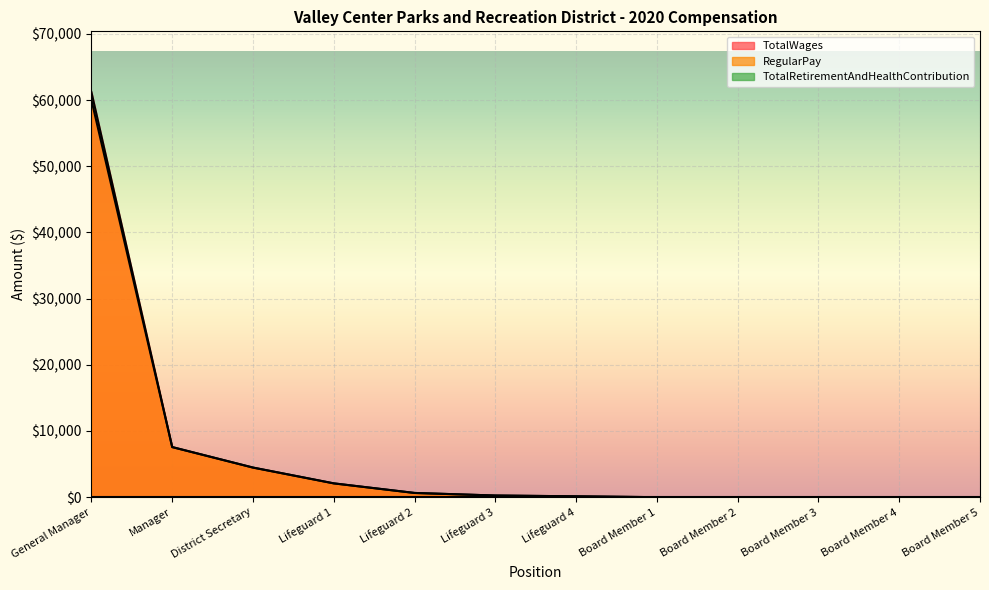

Does the chart display data point markers on the line(s)?

No